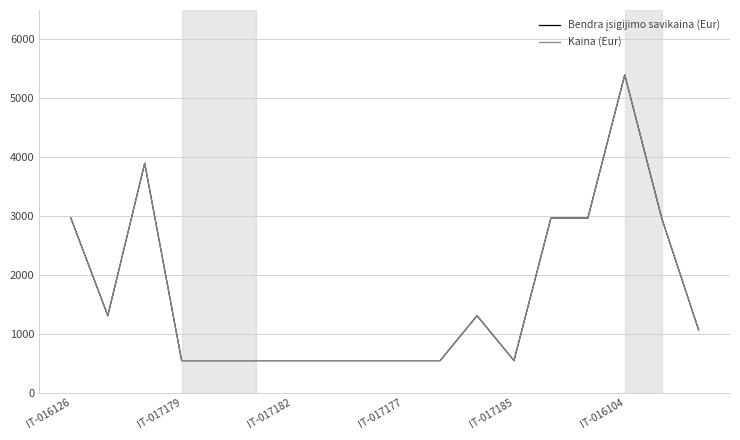

True or false: Kaina (Eur) and Bendra įsigijimo savikaina (Eur) intersect in this chart.

False